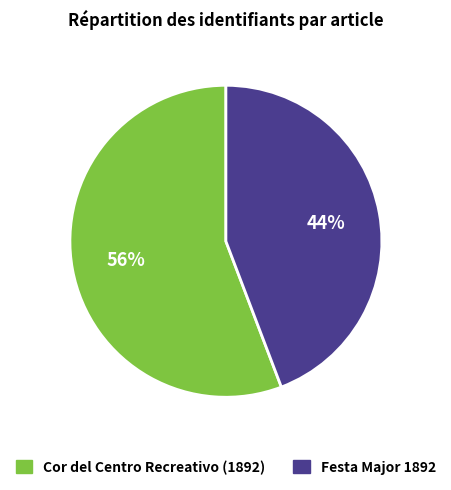

To the nearest percent, what is the average slice percentage?

50%